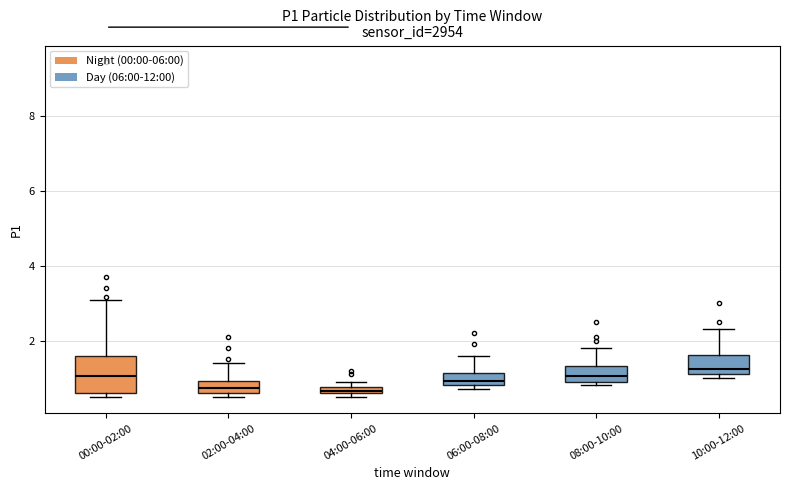

Which box is the tallest, from its lower edge to its upper edge?

00:00-02:00